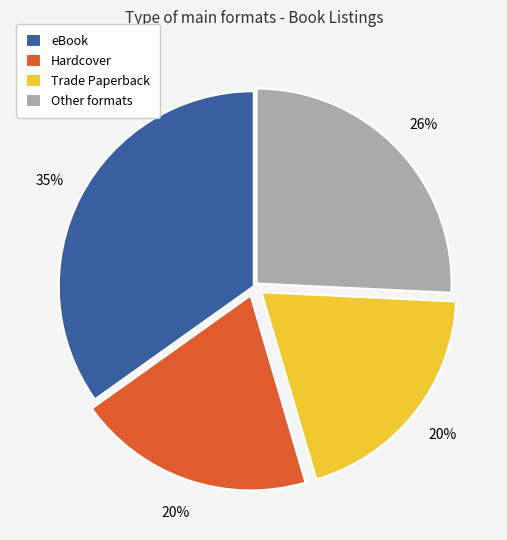

Which slice is the largest?

eBook